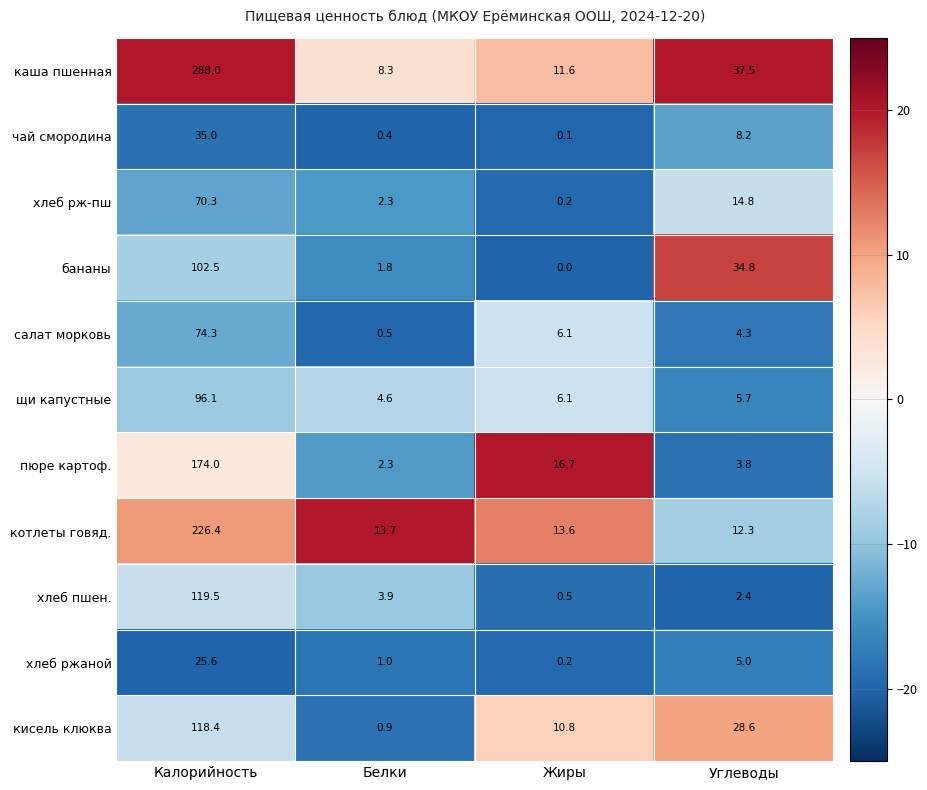

Which category has the lowest value in the салат морковь series?

Белки